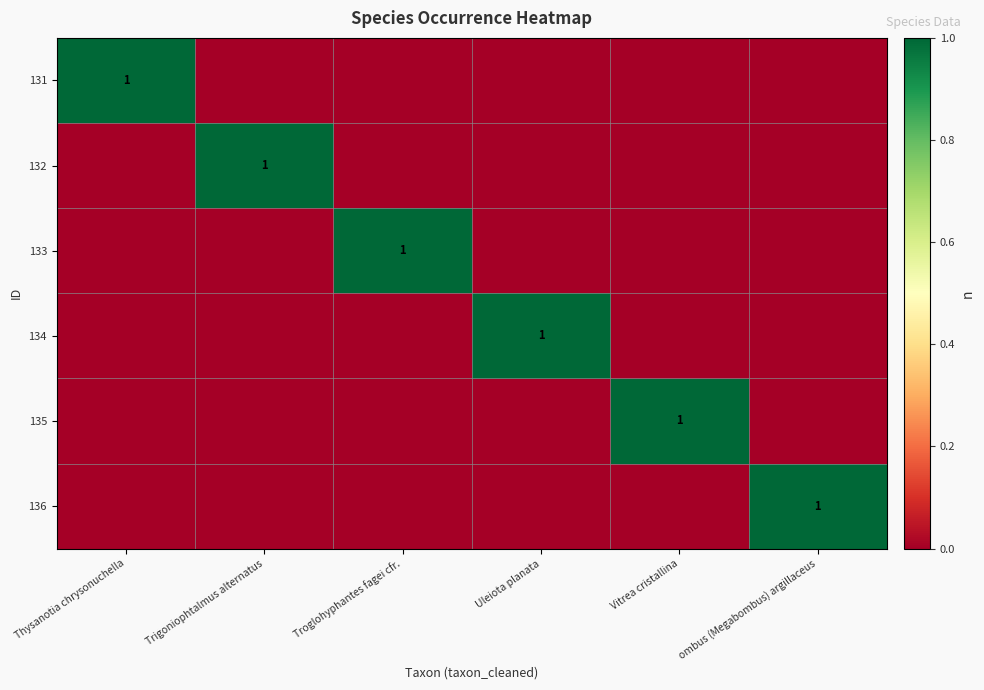

List the series in order of their peak value, lowest first.

131, 132, 133, 134, 135, 136